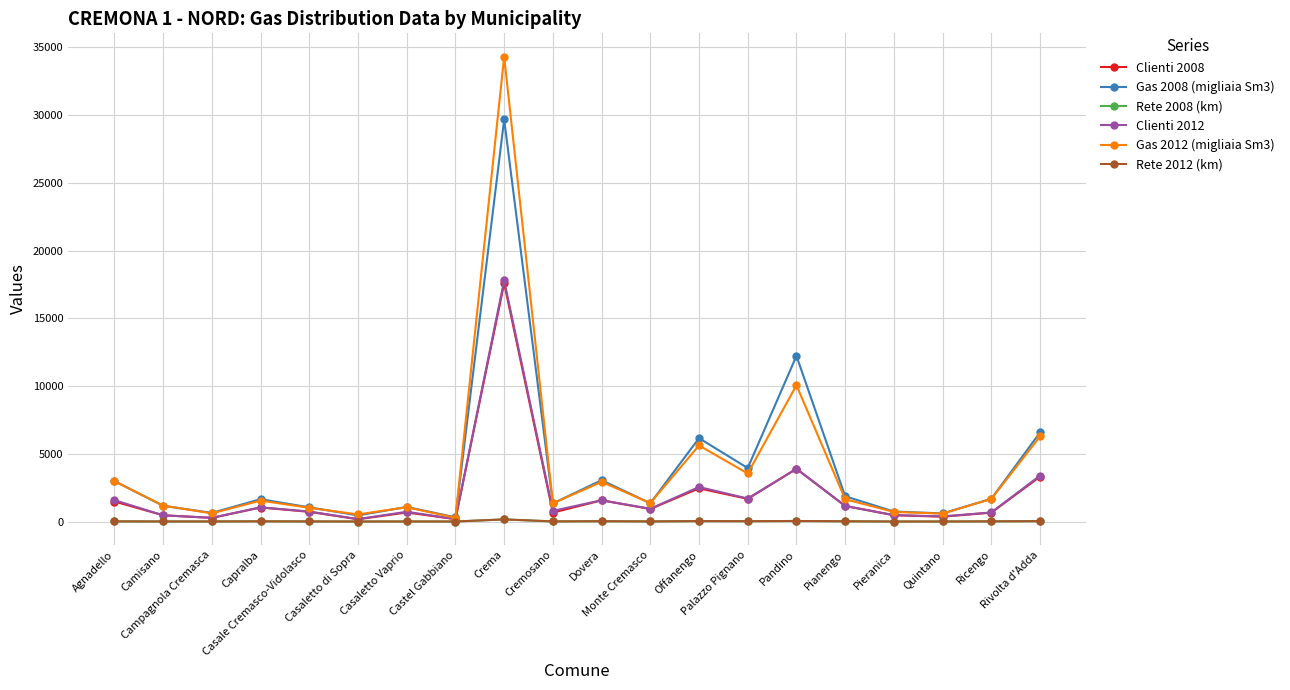

At which category does Gas 2012 (migliaia Sm3) reach its first local peak?

Capralba